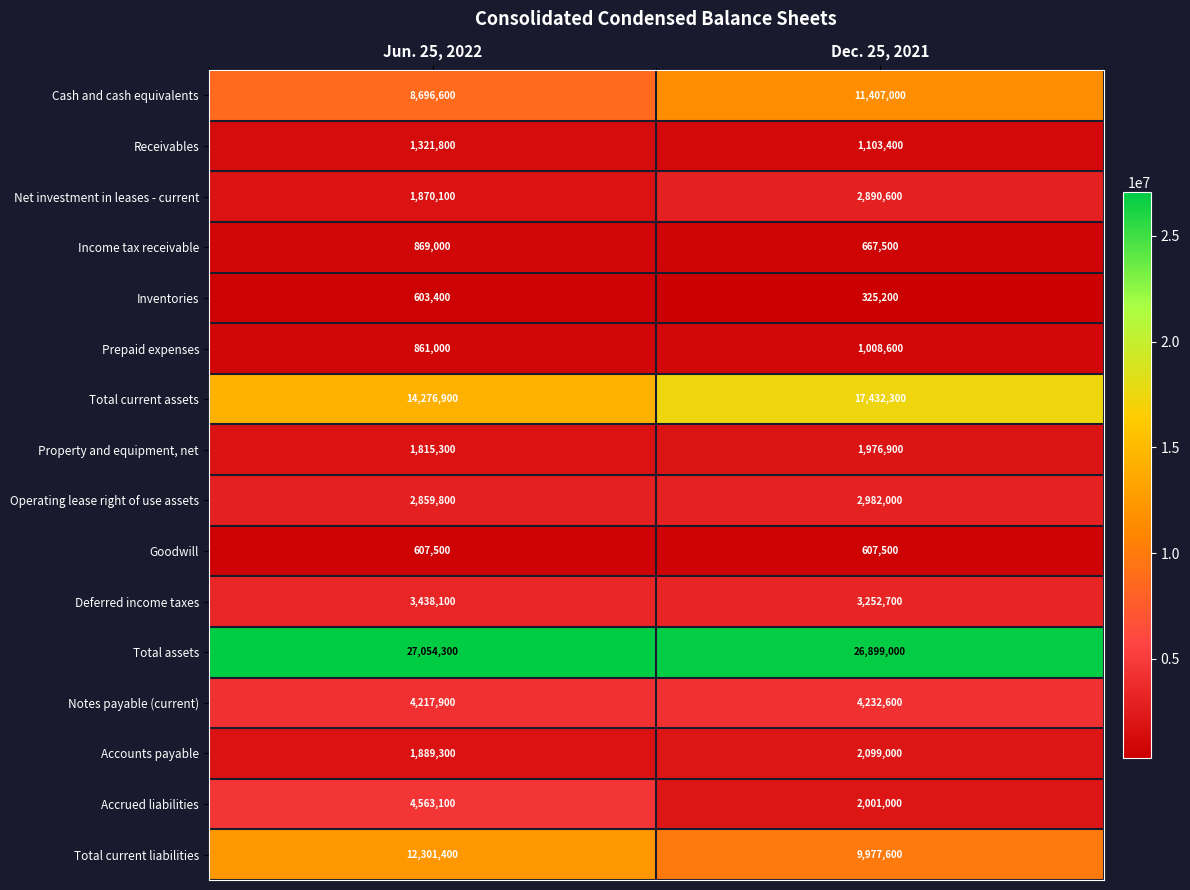

Rank the categories by Notes payable (current) value from highest to lowest.

Dec. 25, 2021, Jun. 25, 2022